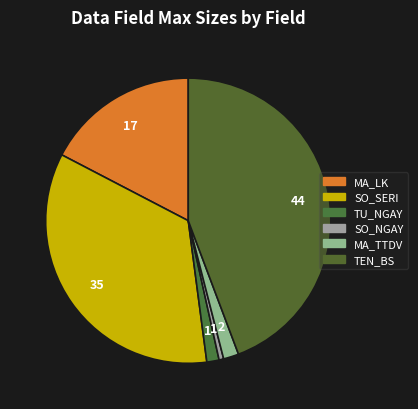

What portion of the pie excludes TU_NGAY?

98.6%